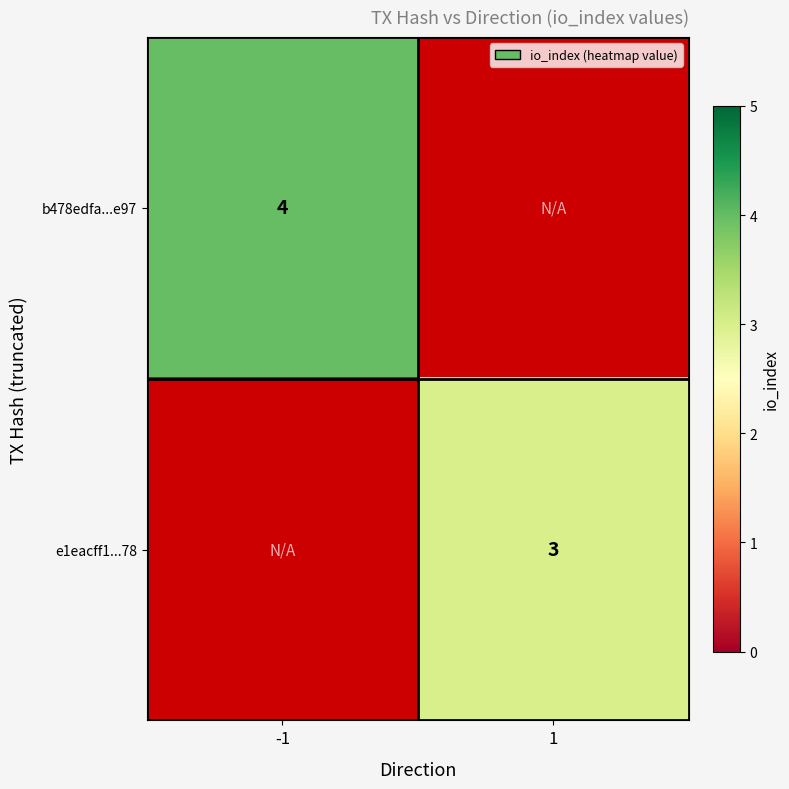

True or false: e1eacff1...78 has a value of 1 at 1.

False